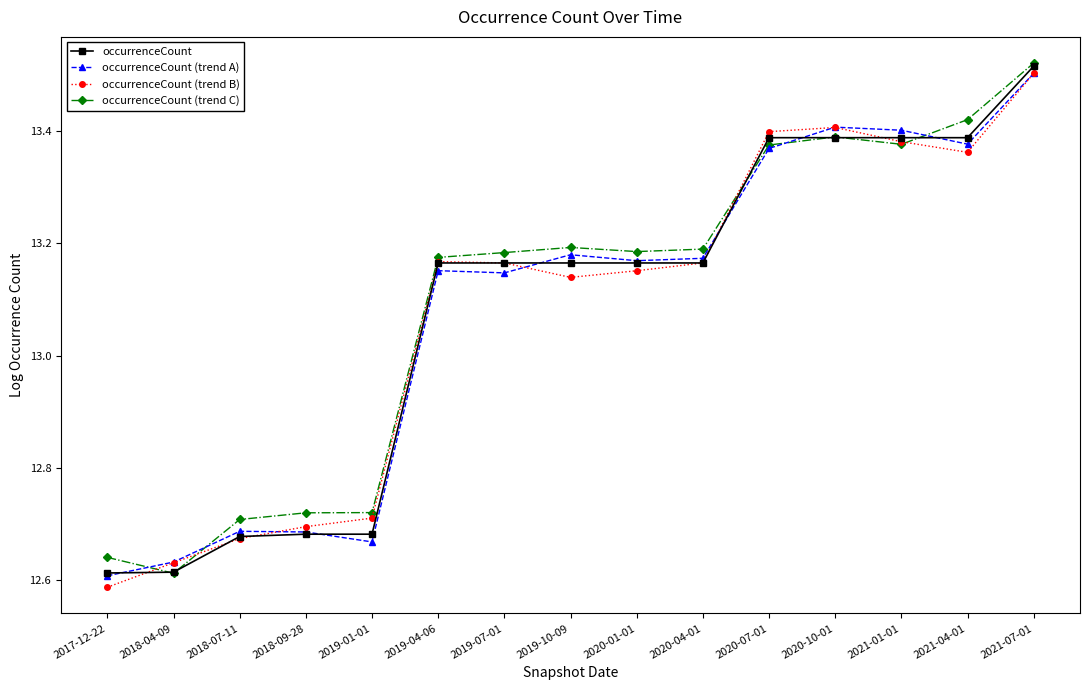

At which category is the sum across all series the highest?

2021-07-01